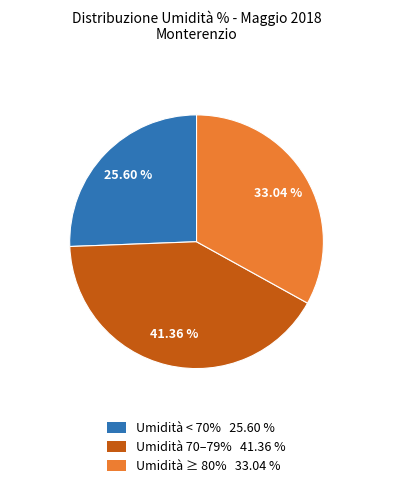

How many slices are in this pie chart?

3